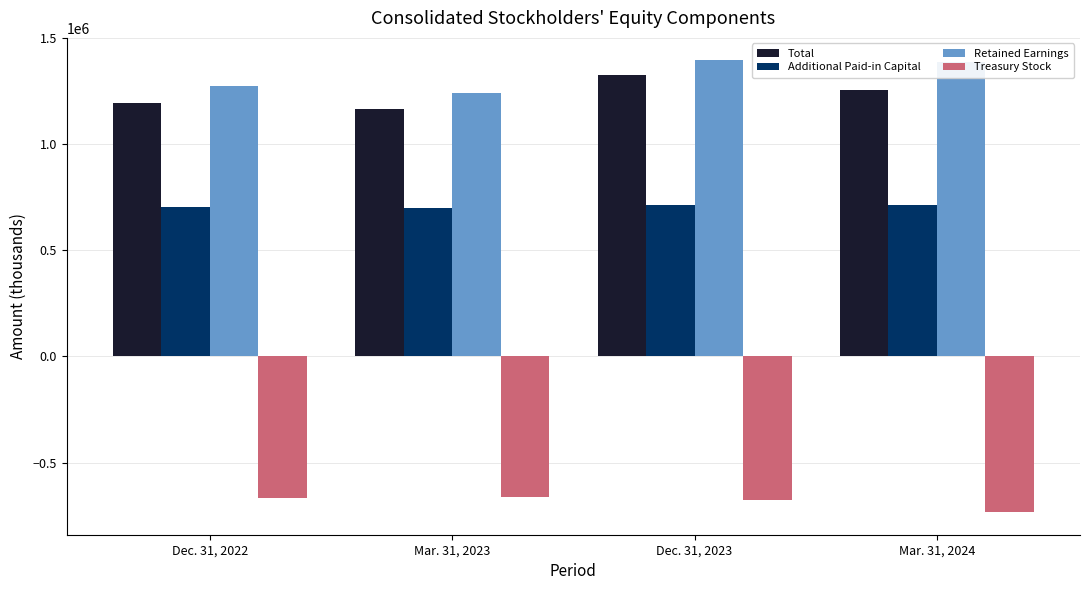

List the series in order of their peak value, lowest first.

Treasury Stock, Additional Paid-in Capital, Total, Retained Earnings